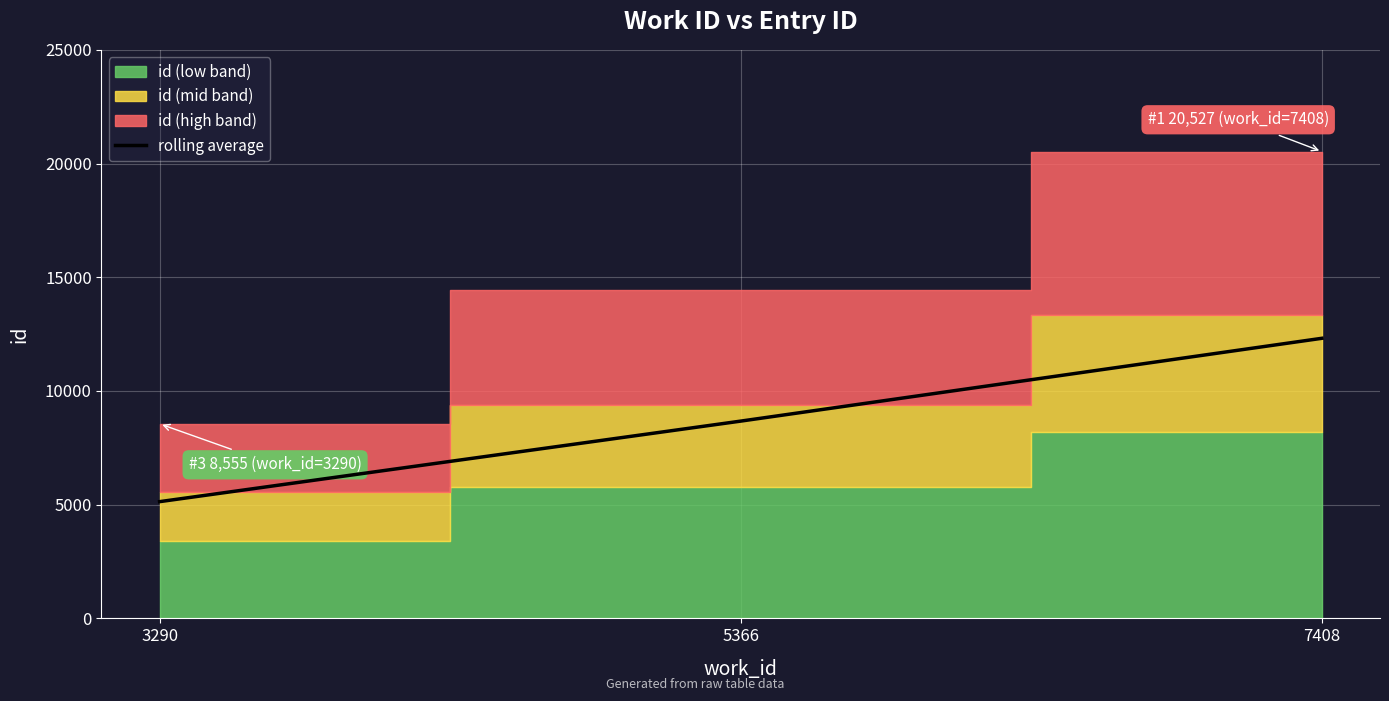

Where is the data nearest to the value 8724?

5366